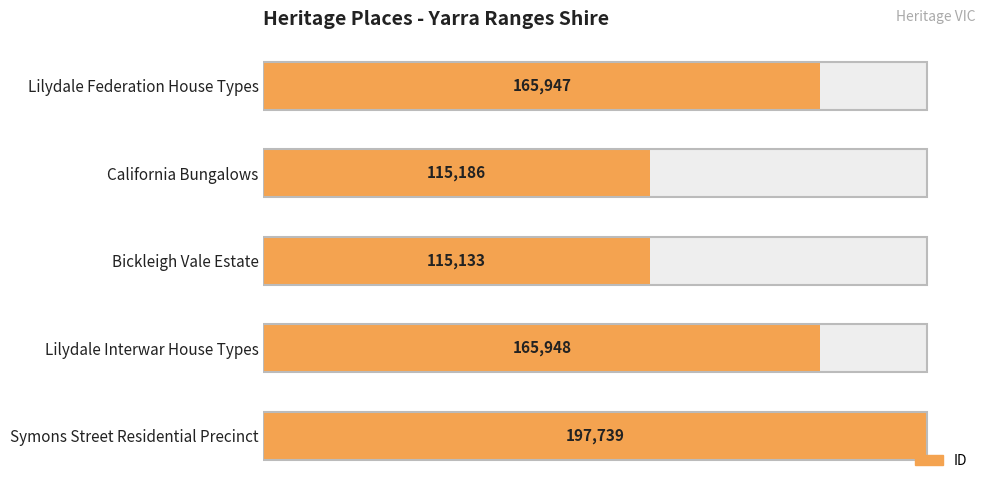

How many distinct data groups are displayed?

1